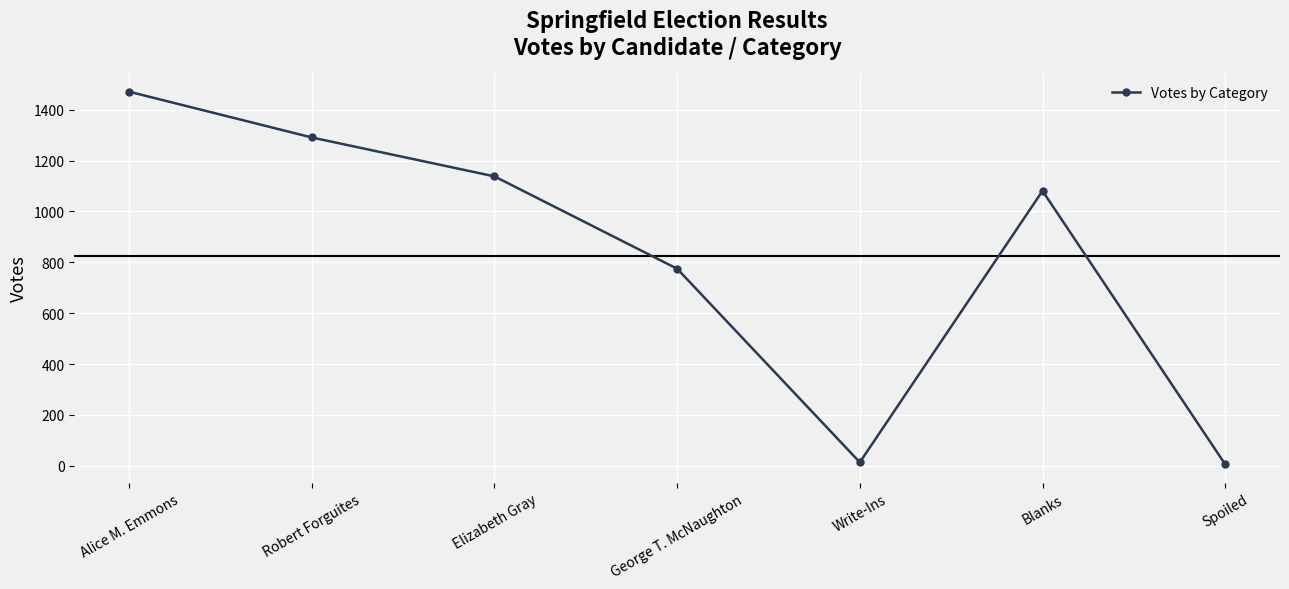

What is the change in value from Elizabeth Gray to Blanks?

-57